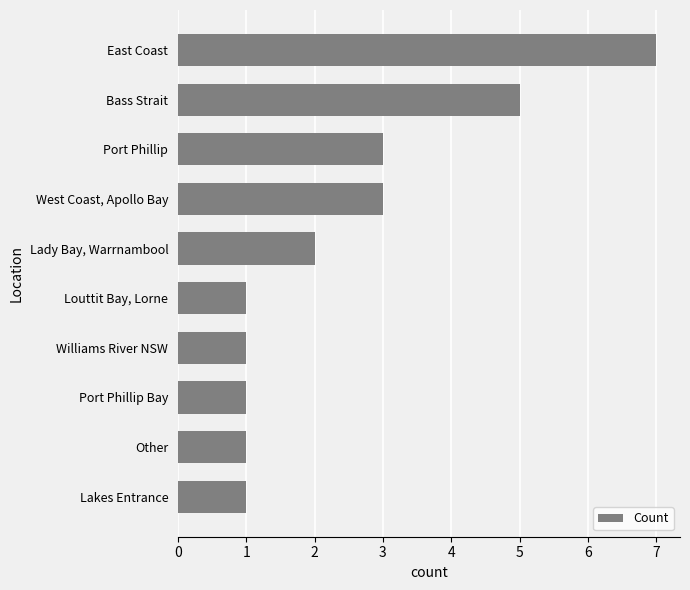

What is the sum of the values at Lakes Entrance and West Coast, Apollo Bay?

4